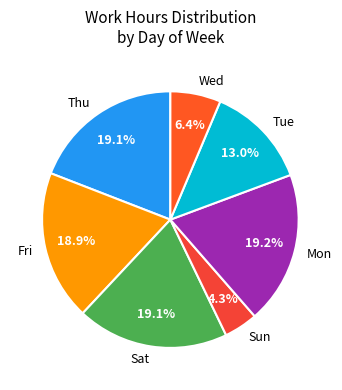

What is the ratio of the value at Fri to the value at Mon?

1.0